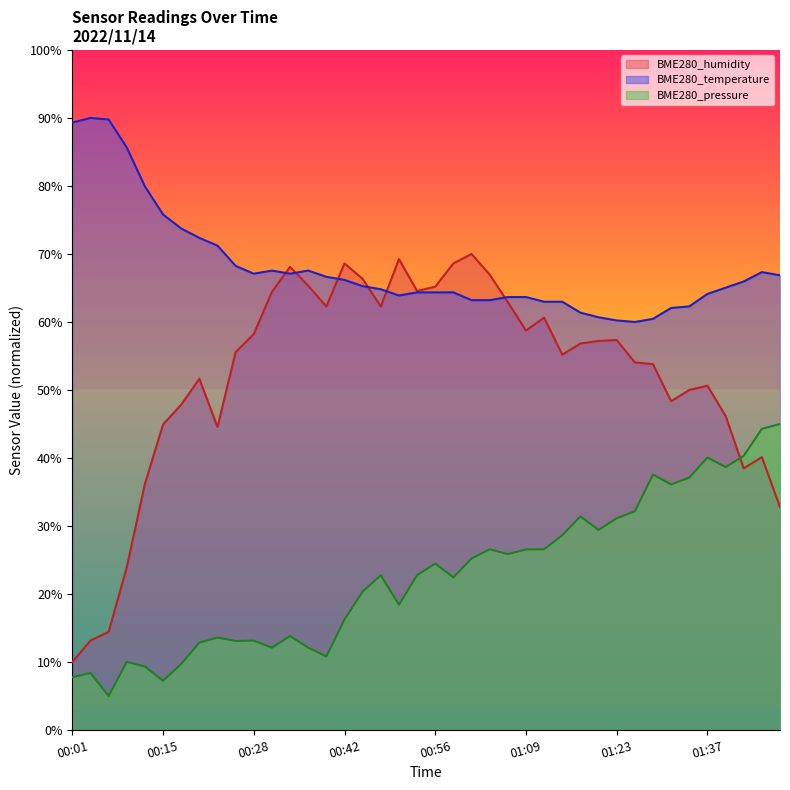

Between 01:07 and 01:28, which is larger?

01:07